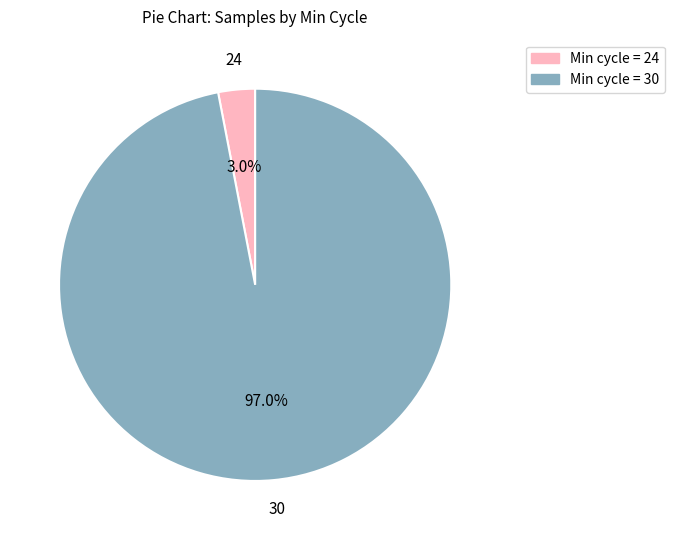

Is there any slice that represents more than half of the pie?

Yes